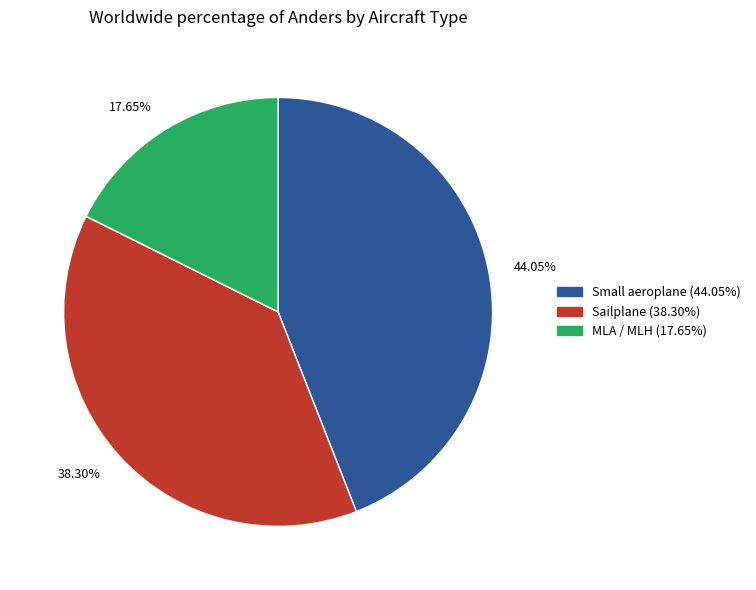

Combined, do 38.30% and 17.65% account for over 50%?

Yes